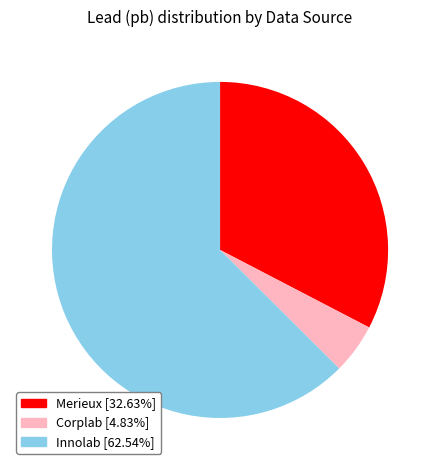

How many slices are in this pie chart?

3